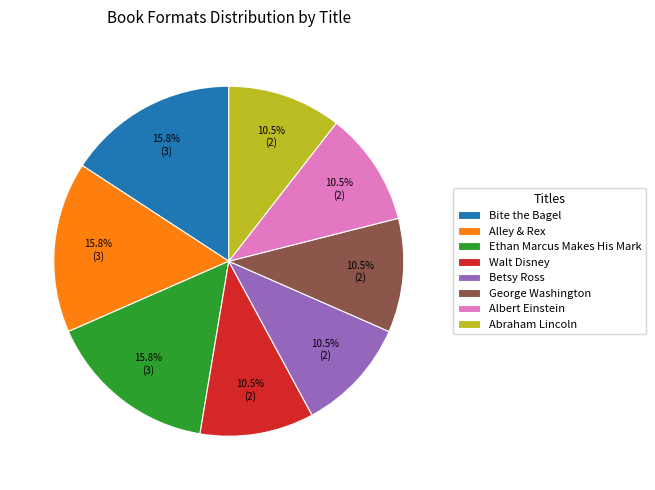

Which has a higher value, Betsy Ross or Alley & Rex?

Alley & Rex